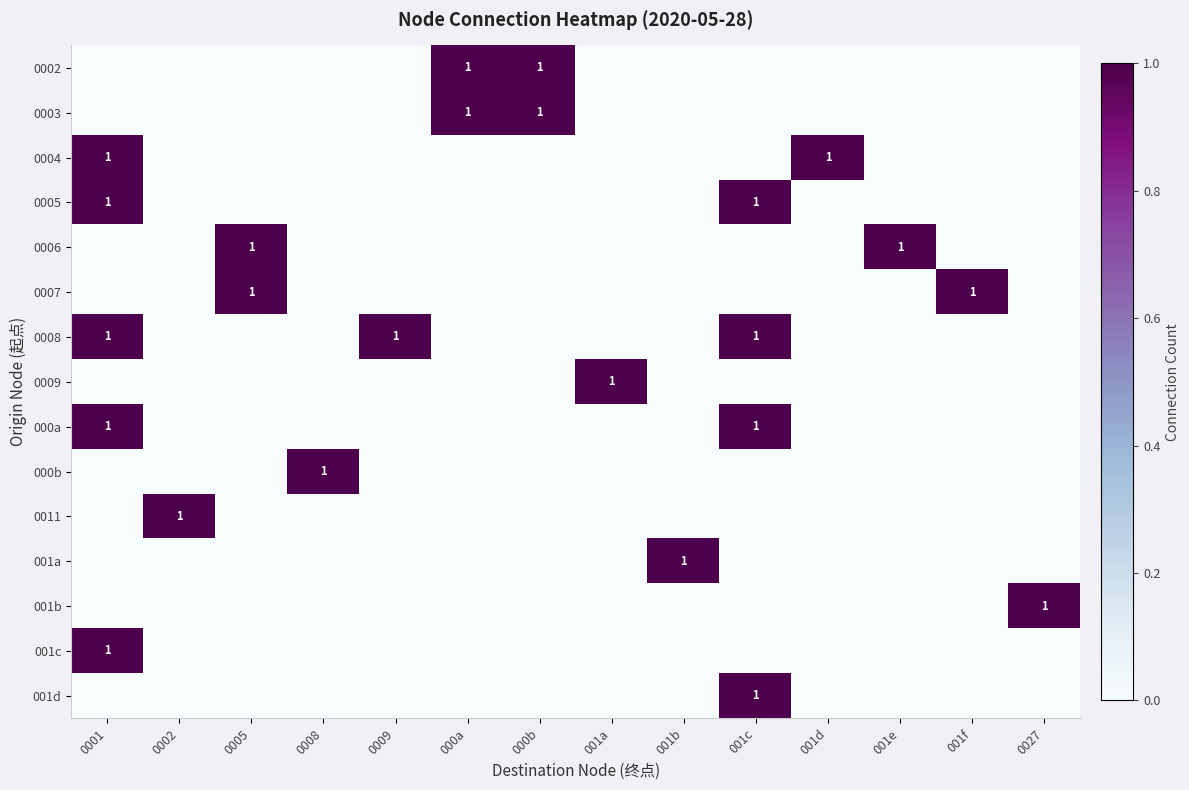

The value of 0008 at 0009 is 1. True or false?

True